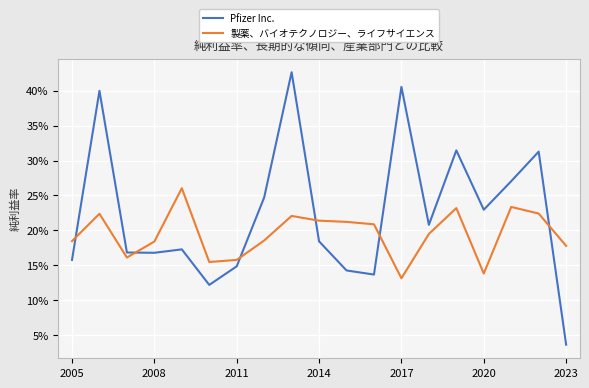

Which series has the largest range (max minus min)?

Pfizer Inc.